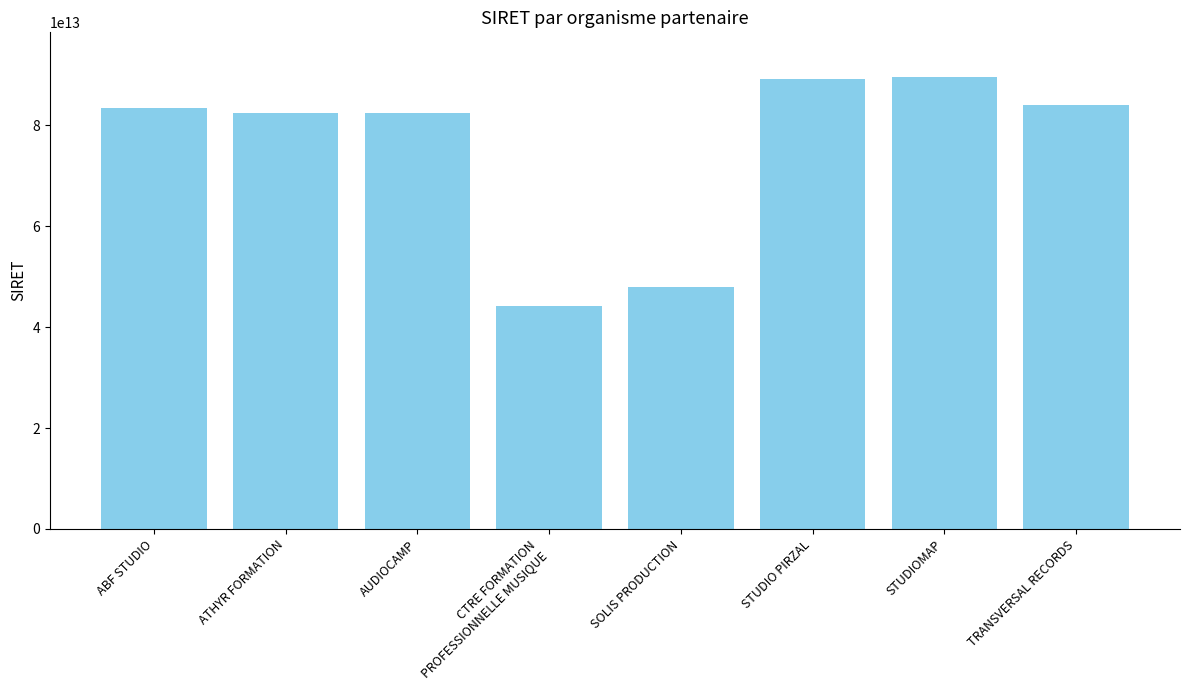

True or false: the data shows 89447944300018 at STUDIOMAP.

True